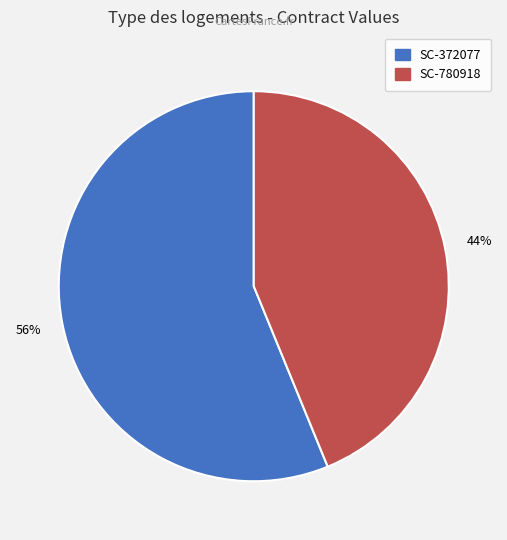

True or false: SC-780918 accounts for 44% of the total.

True